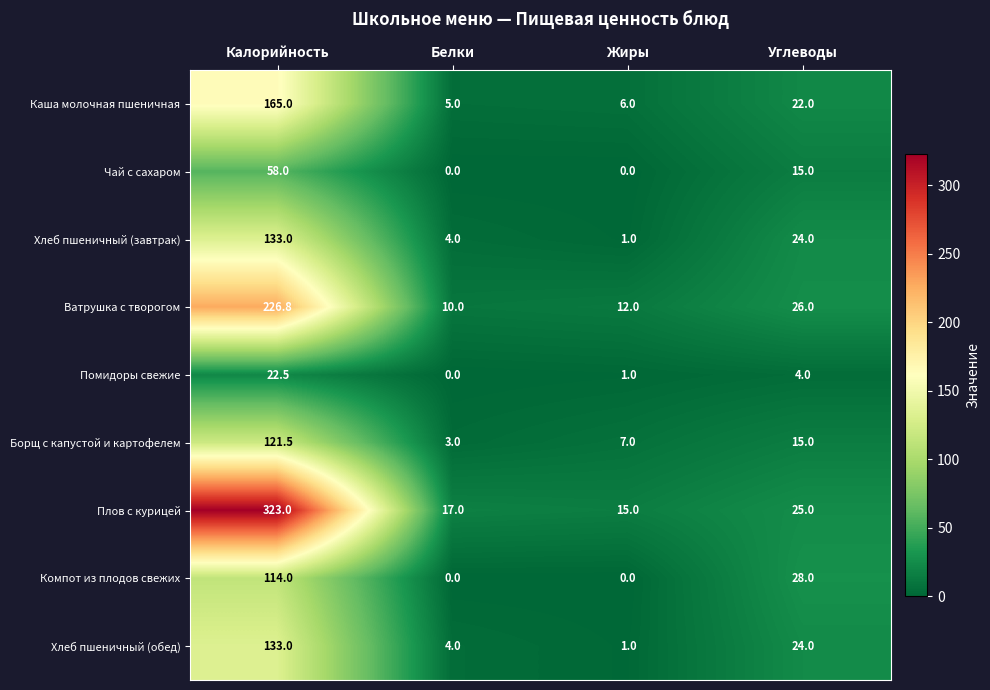

The value of Ватрушка с творогом at Белки is 6.2. True or false?

False